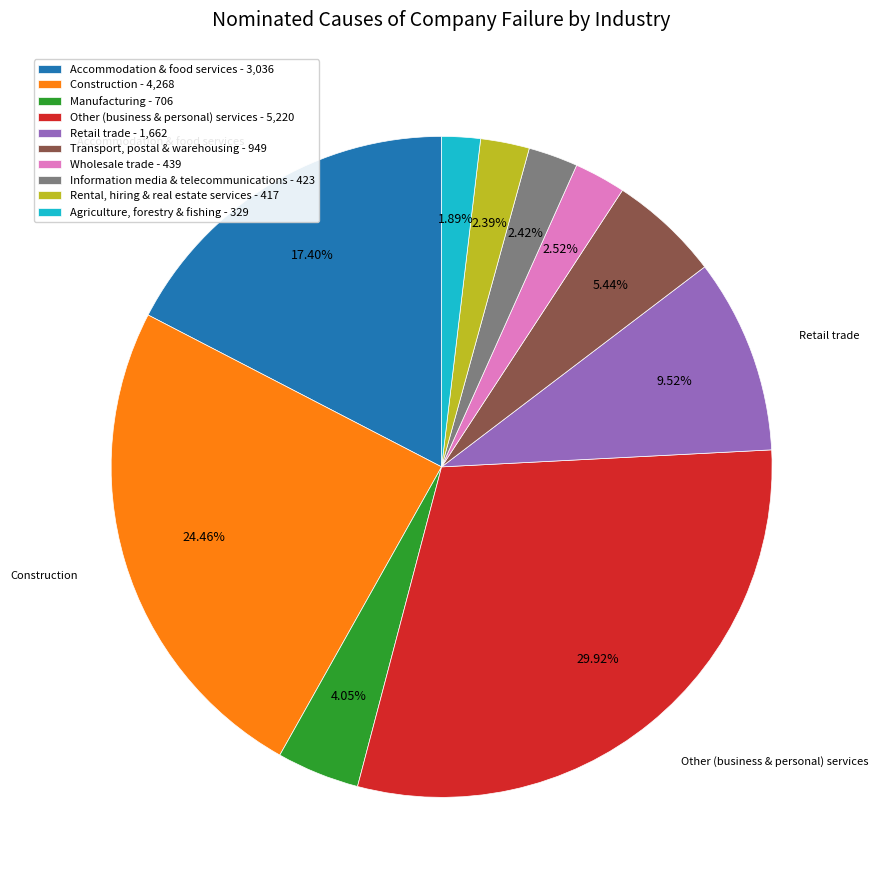

Rank the categories by value from lowest to highest.

Agriculture, forestry & fishing, Rental, hiring & real estate services, Information media & telecommunications, Wholesale trade, Manufacturing, Transport, postal & warehousing, Retail trade, Accommodation & food services, Construction, Other (business & personal) services